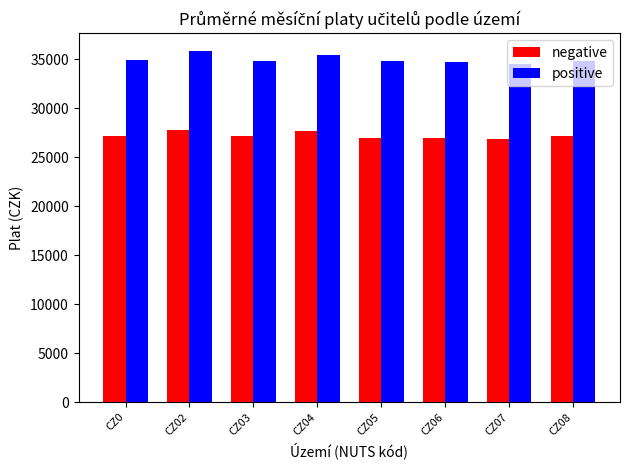

What is the sum of all positive values?

279803.5